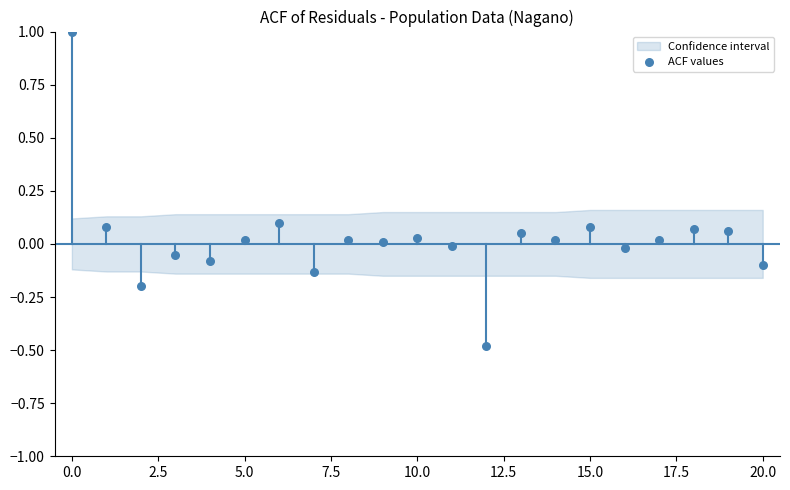

What is the range of Y values (max minus min)?

1.5